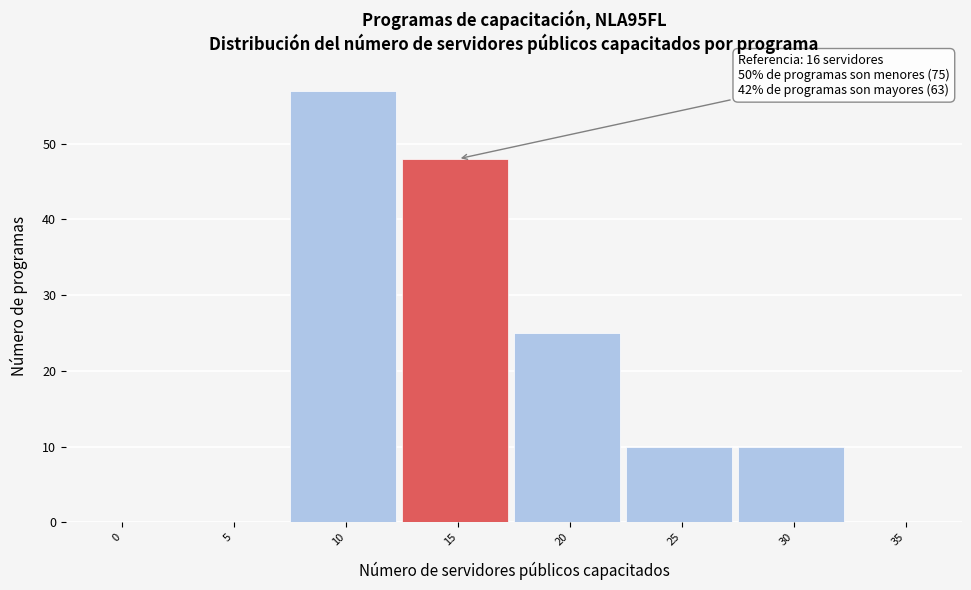

Reading left to right, extract all data points from this chart.

0=0	5=0	10=57	15=48	20=25	25=10	30=10	35=0